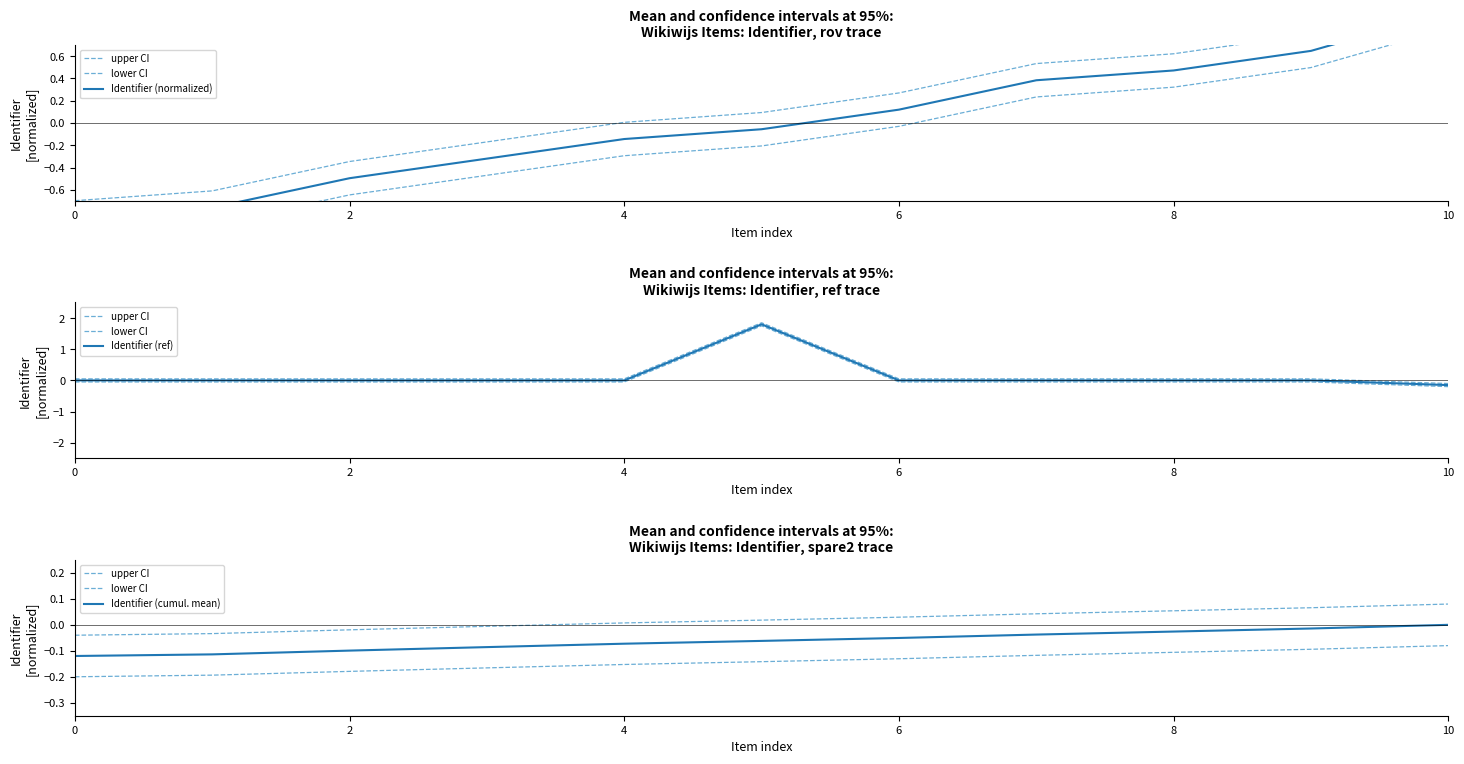

True or false: Identifier (cumul. mean) and upper CI cross at least once.

False